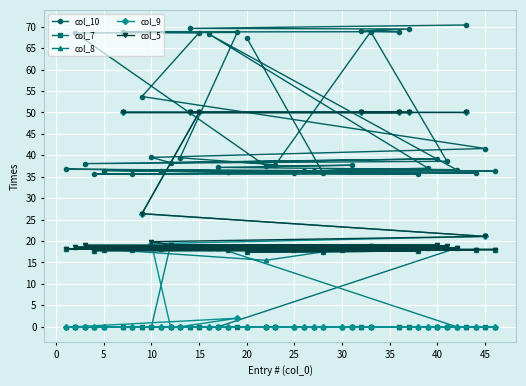

Does the chart display data point markers on the line(s)?

Yes